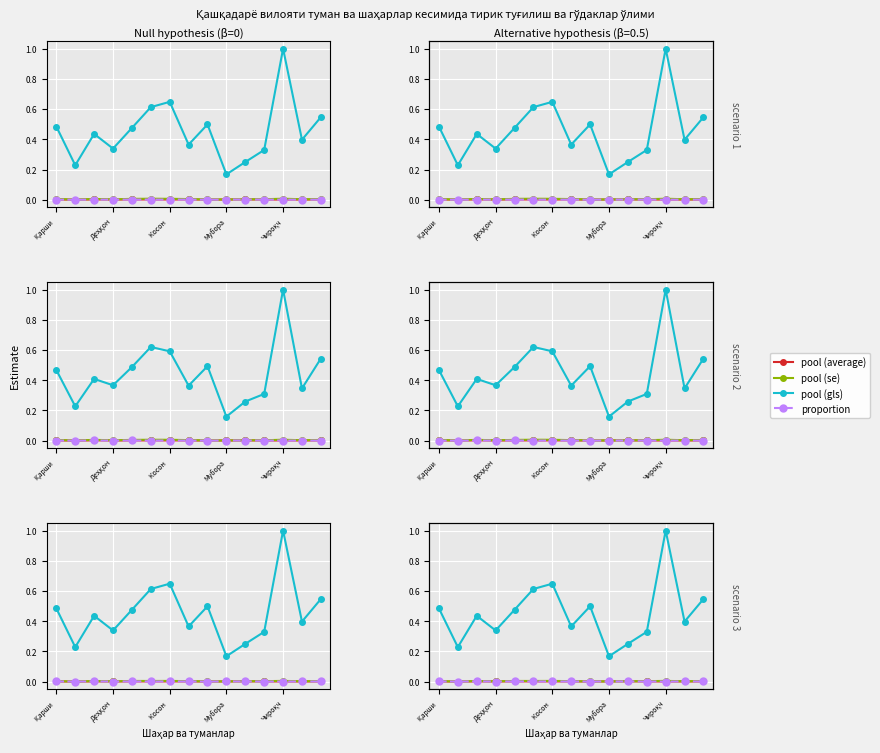

True or false: pool (average) has a value of 0.0 at 7.

False